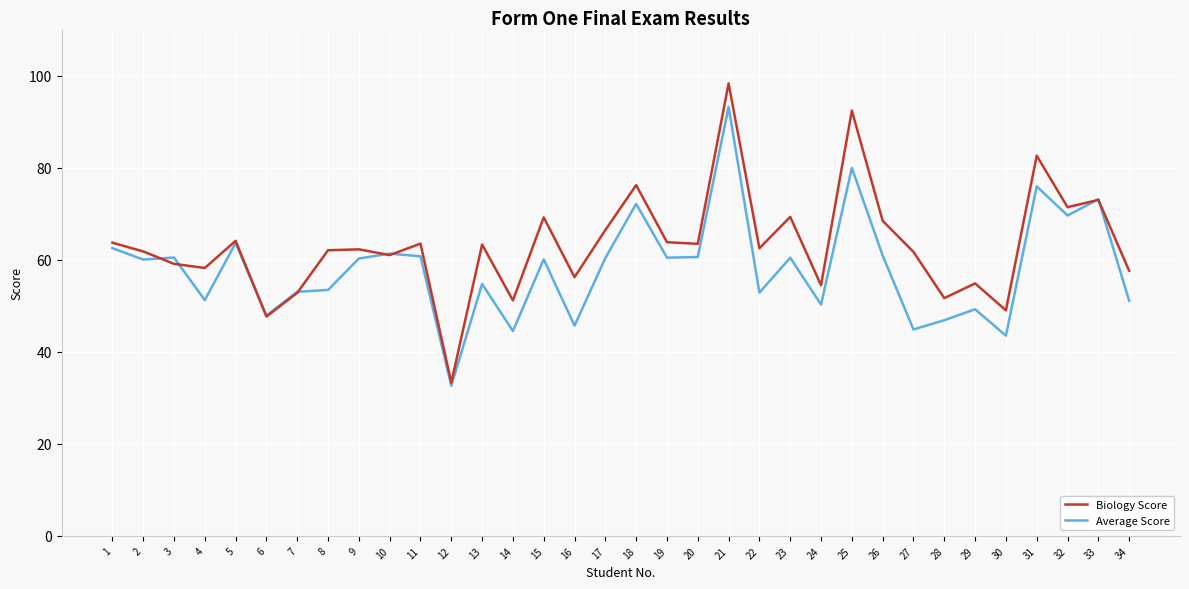

Where do Biology Score and Average Score first cross each other?

2 and 3